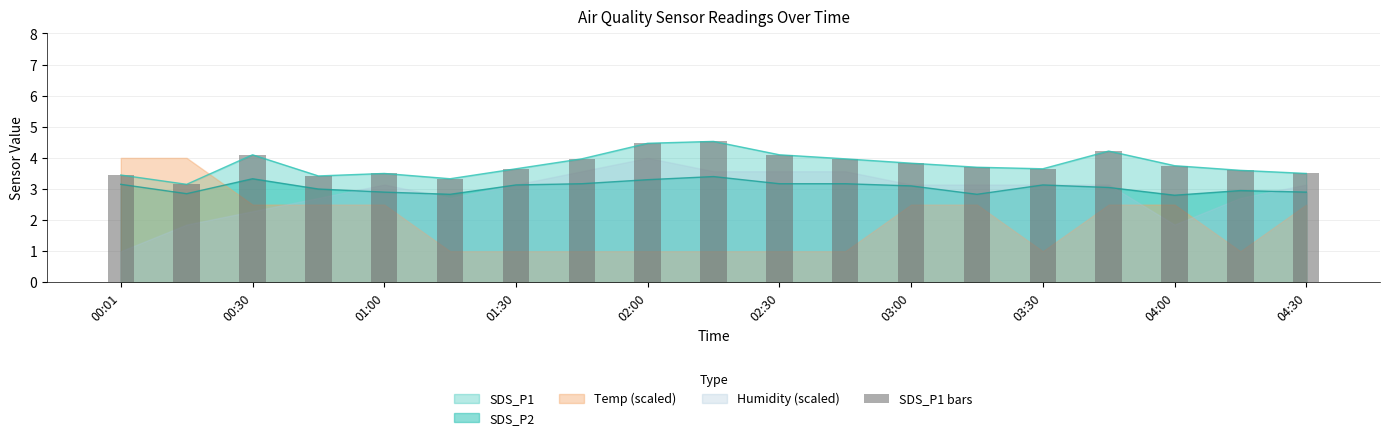

The value of SDS_P2 at 00:30 is 1.2. True or false?

False